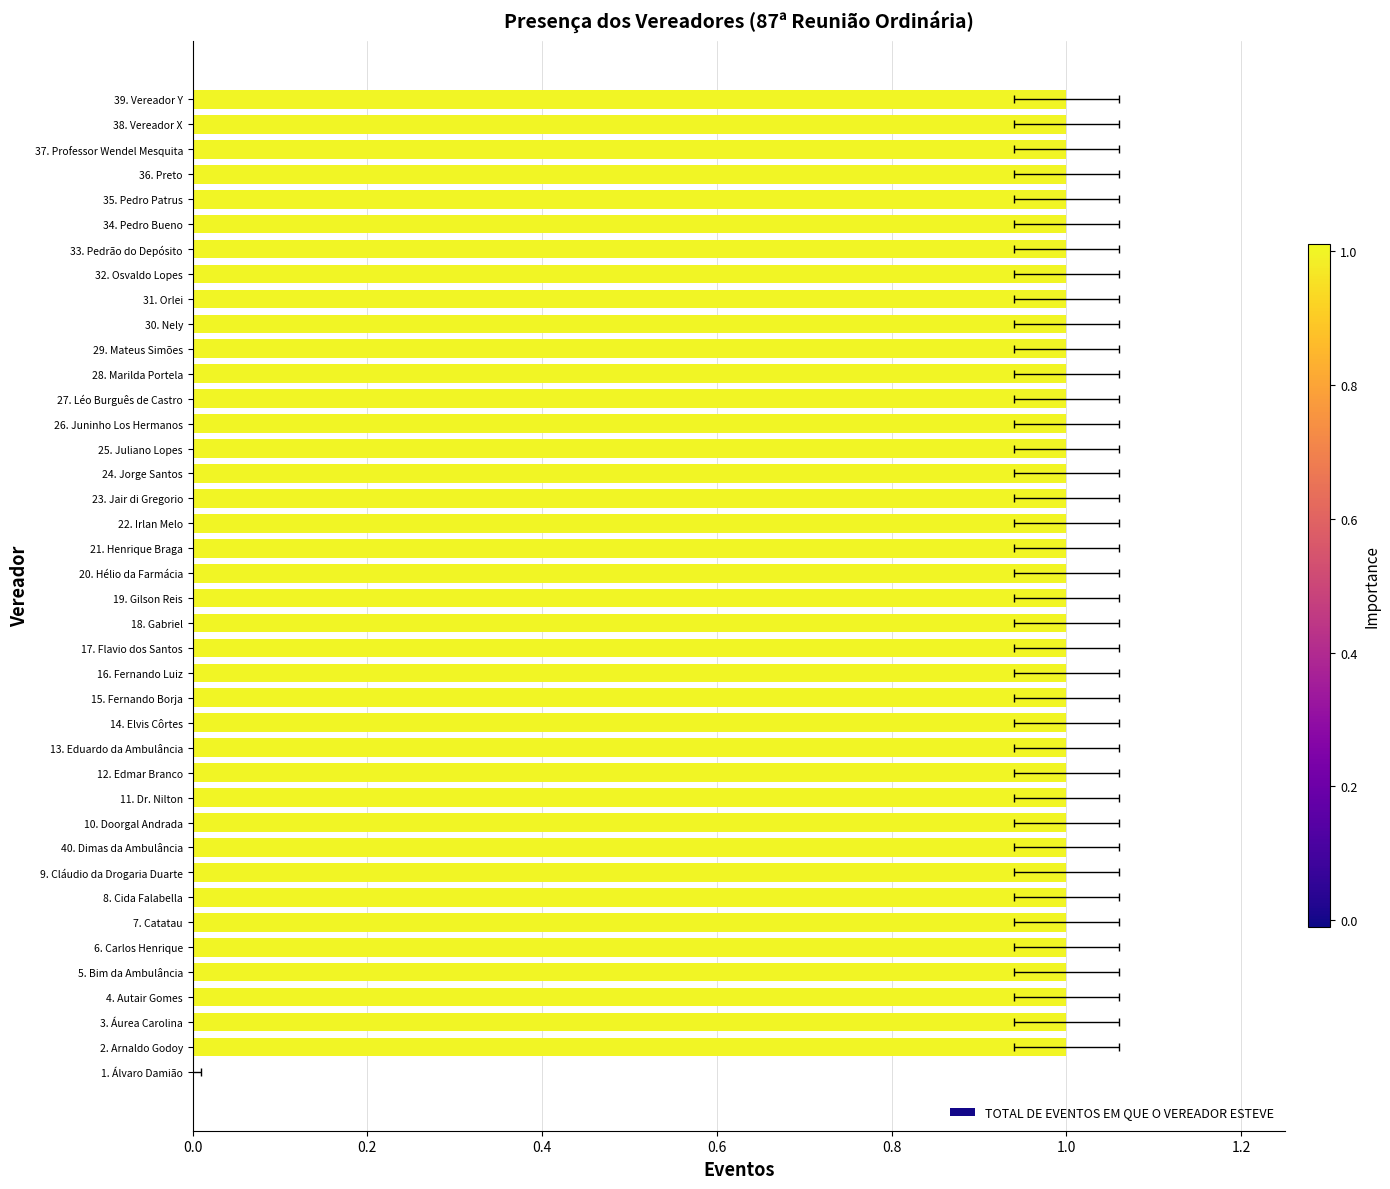

True or false: the data shows 1 at 19.

True